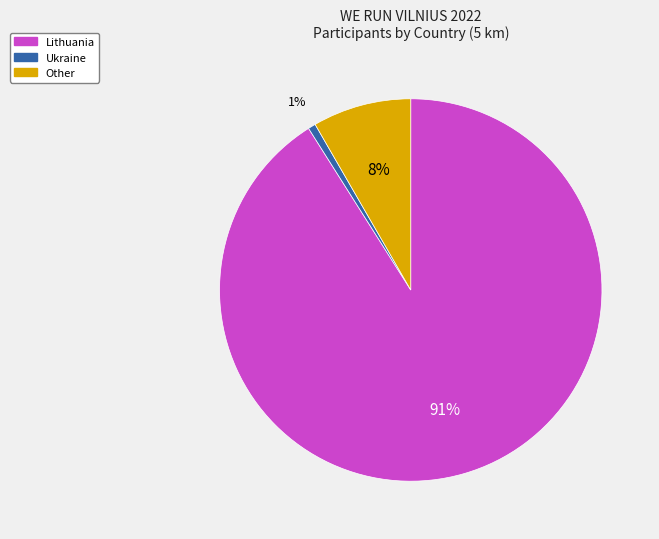

Combined, do Lithuania and Other account for over 50%?

Yes